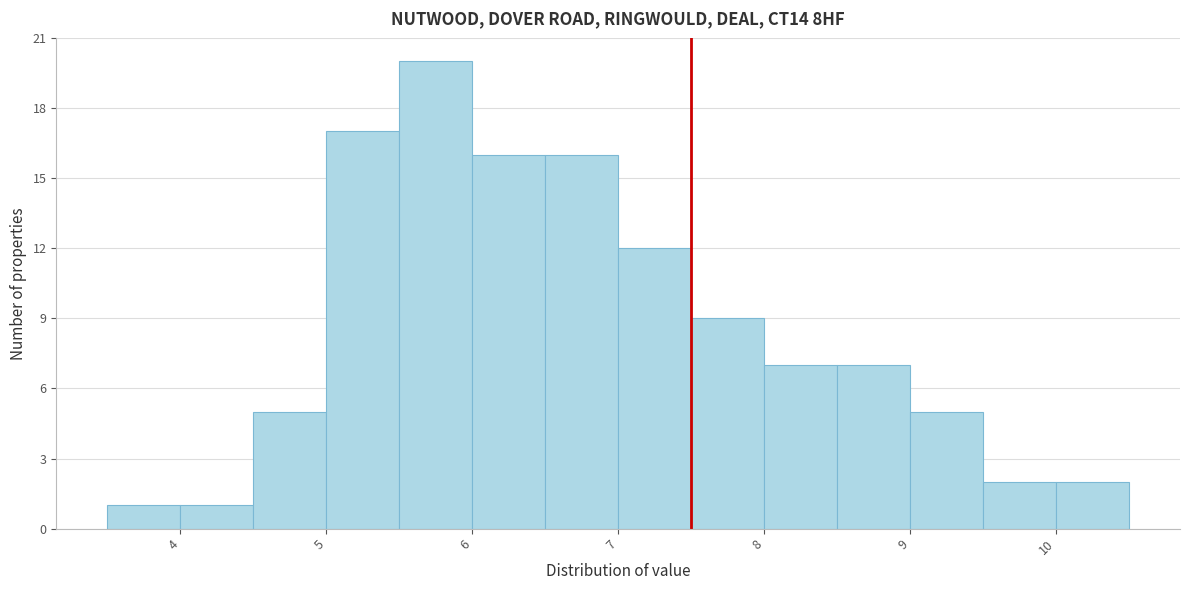

Reading left to right, transcribe this chart: for each bar, give the range it covers on the x-axis and its height. The values are not printed on the chart, so give them approximately, as read against the axis.

3.5 to 4.0: 1
4.0 to 4.5: 1
4.5 to 5.0: 5
5.0 to 5.5: 17
5.5 to 6.0: 20
6.0 to 6.5: 16
6.5 to 7.0: 16
7.0 to 7.5: 12
7.5 to 8.0: 9
8.0 to 8.5: 7
8.5 to 9.0: 7
9.0 to 9.5: 5
9.5 to 10.0: 2
10.0 to 10.5: 2